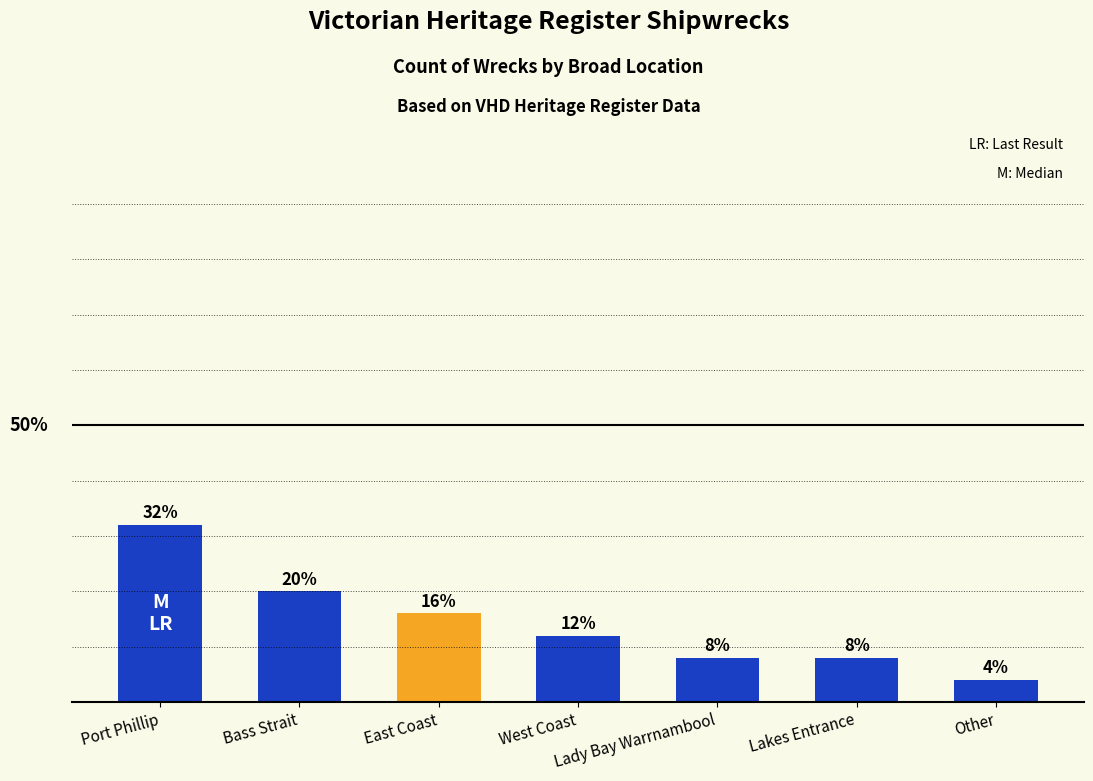

At which label does the data first exceed 12?

Port Phillip